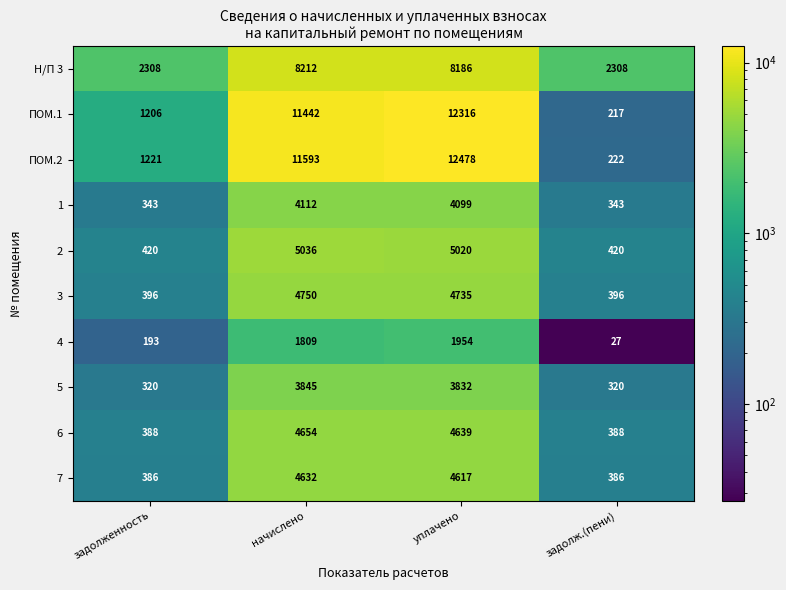

What is the difference between the ПОМ.1 values at уплачено and задолж.(пени)?

12099